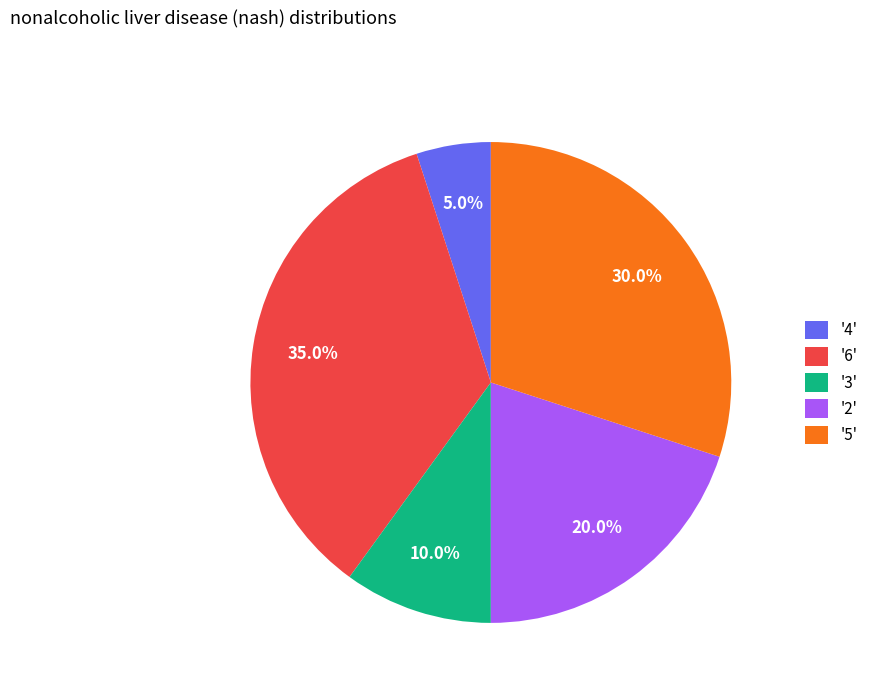

Rank the categories by value from highest to lowest.

'6', '5', '2', '3', '4'